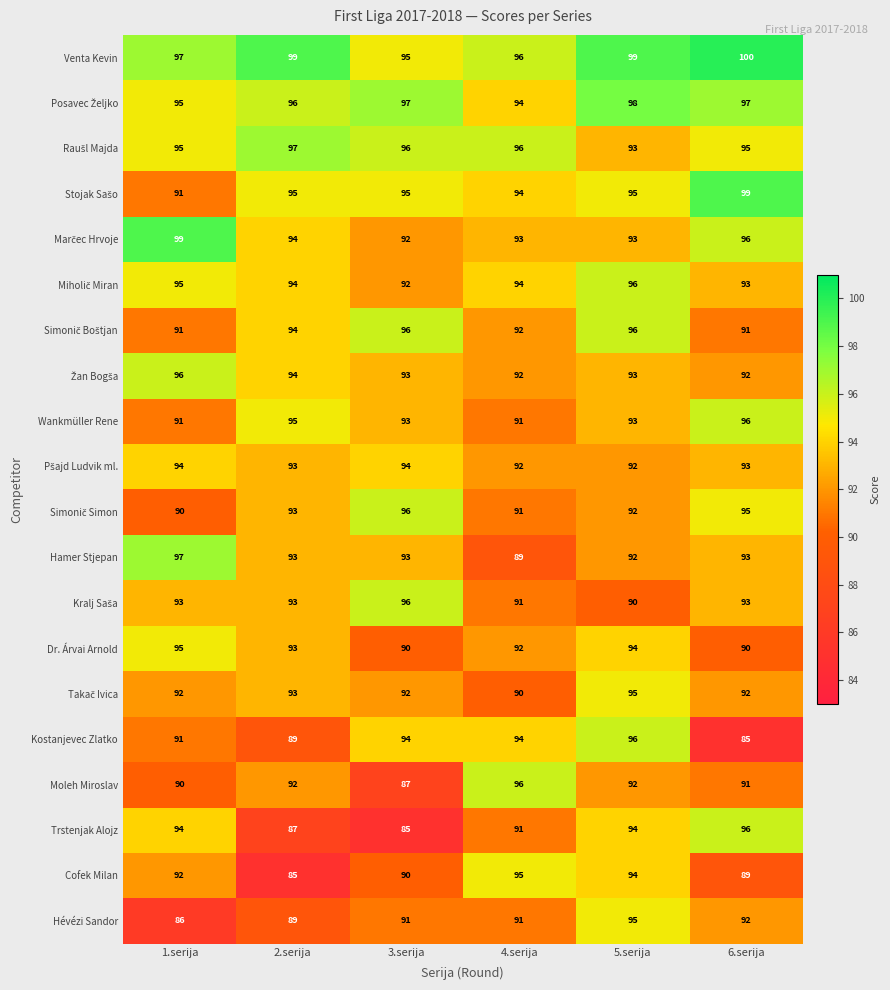

What is the average value of the Venta Kevin series?

98